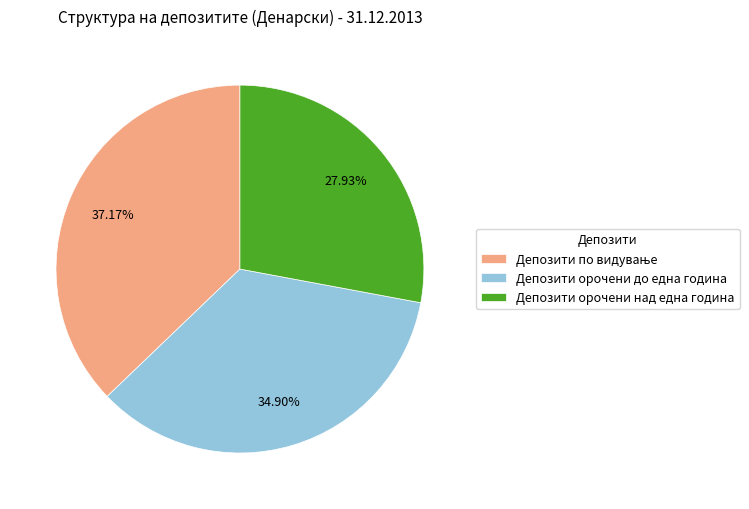

Which category has the smallest portion of the pie?

Депозити орочени над една година